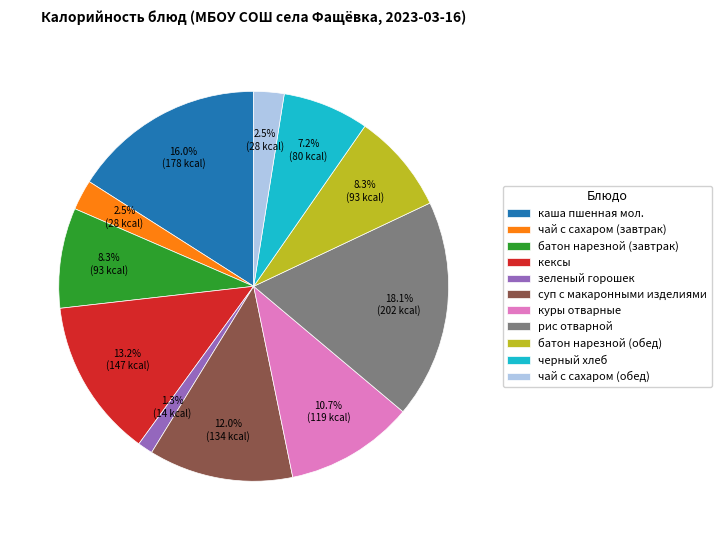

What is the largest slice in the pie chart?

рис отварной